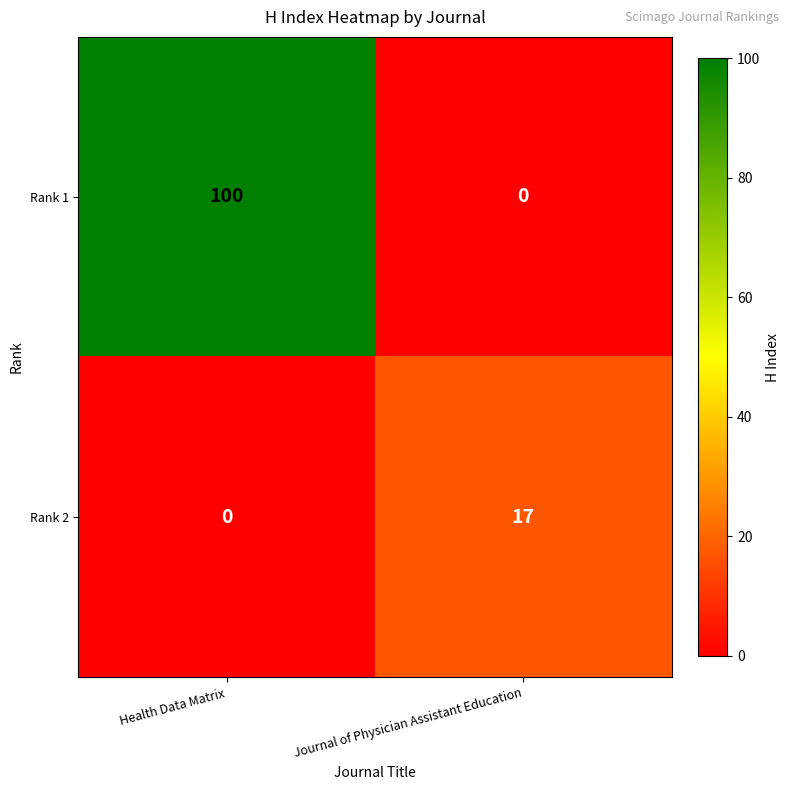

Reading left to right, extract all data points from this chart.

Rank 1: 100	0
Rank 2: 0	17